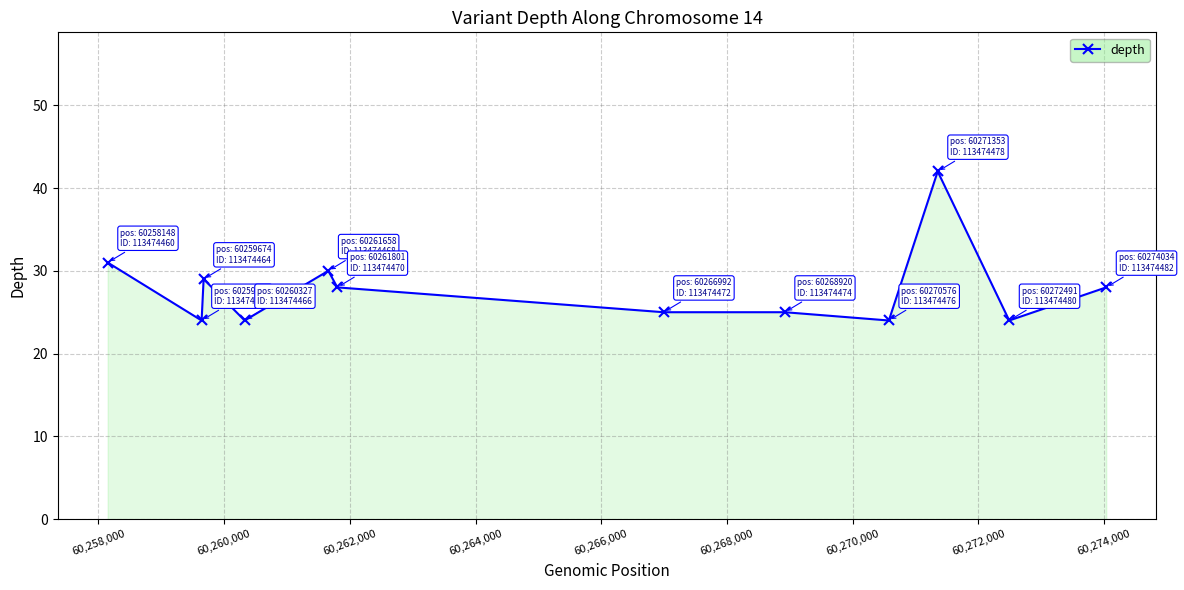

Reading right to left, transcribe all the data shown in this chart.

28	24	42	24	25	25	28	30	24	29	24	31